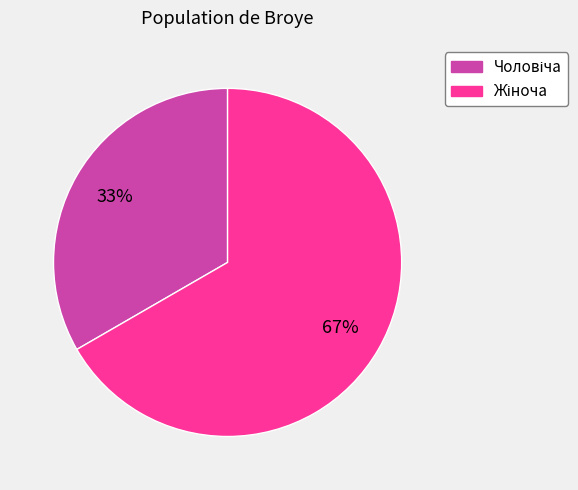

How many segments does this pie chart have?

2